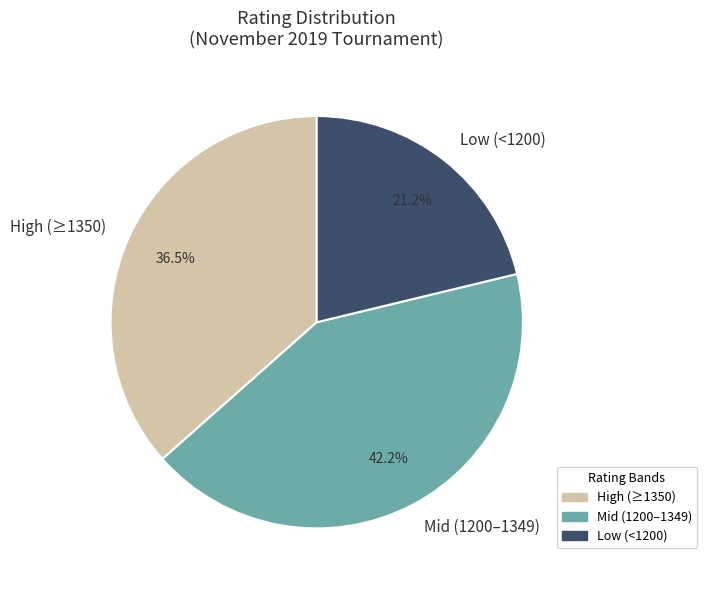

What is the smallest slice in the pie chart?

Low (<1200)